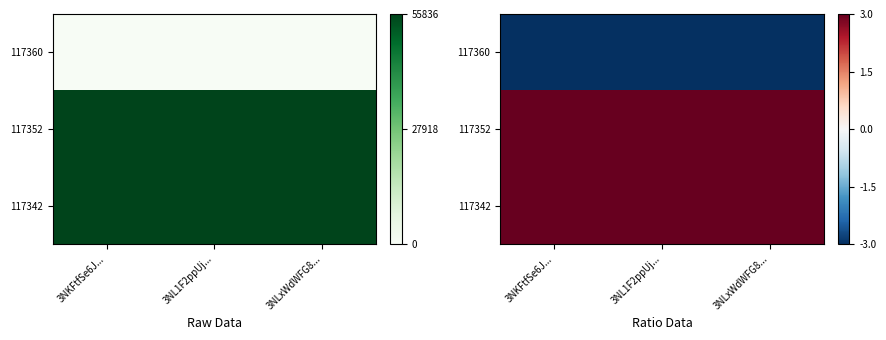

What is the spread (max minus min) of values at 3NKFtfSe6J...?

6.0